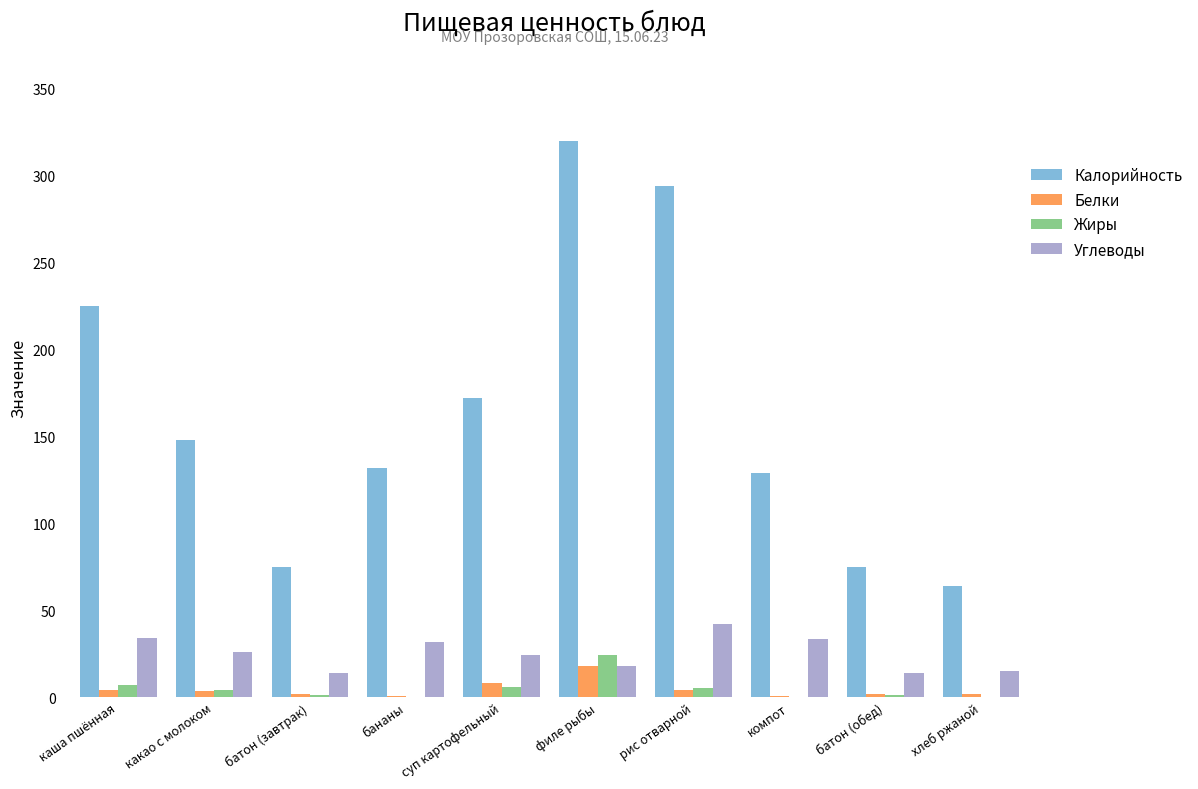

What are all the series names shown in the legend?

Калорийность, Белки, Жиры, Углеводы